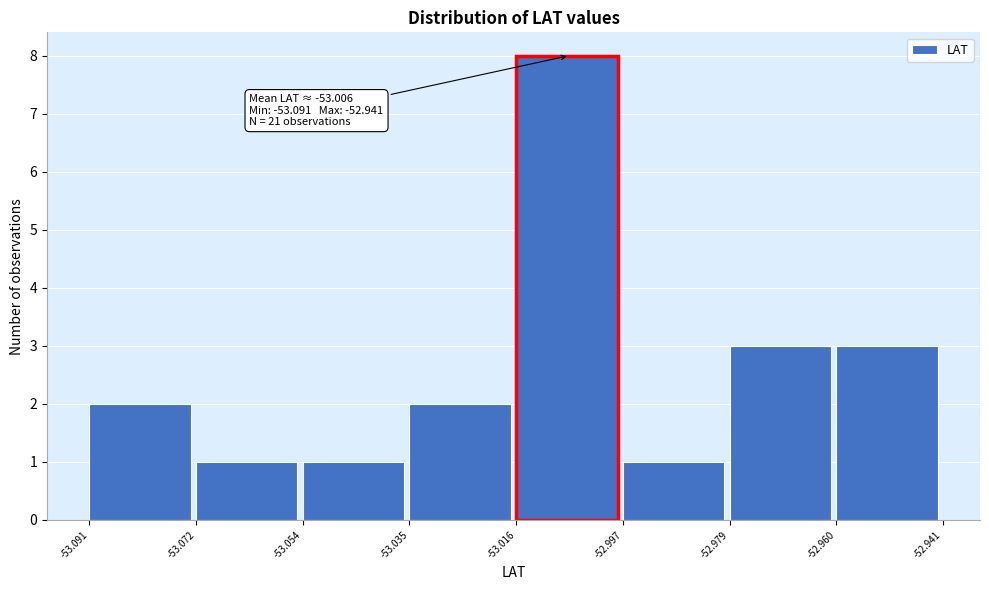

Which range on the x-axis has the tallest bar?

-53.016 to -52.997